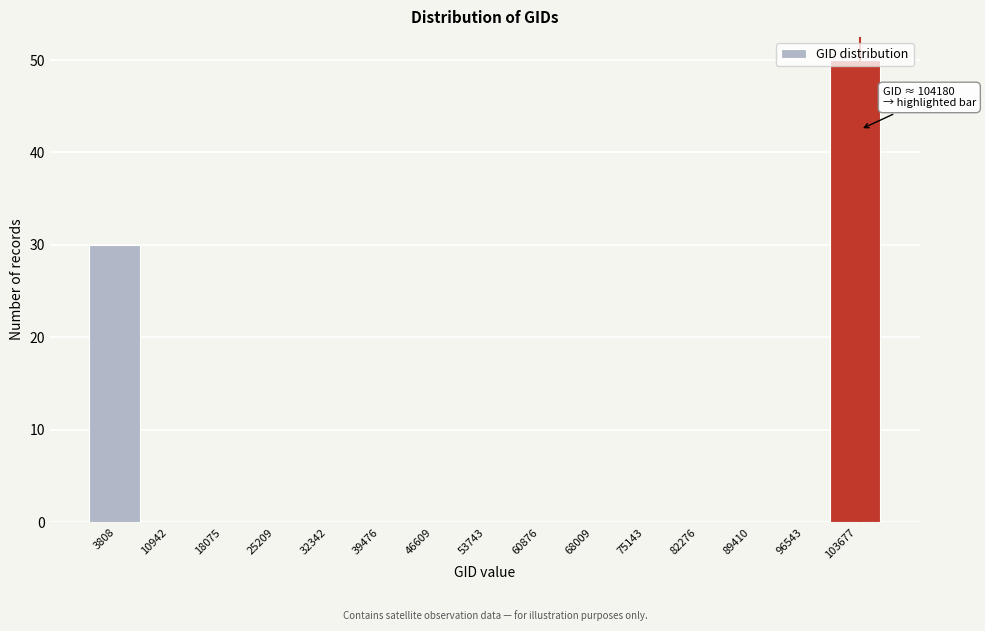

Which range on the x-axis has the tallest bar?

100000 to 107000